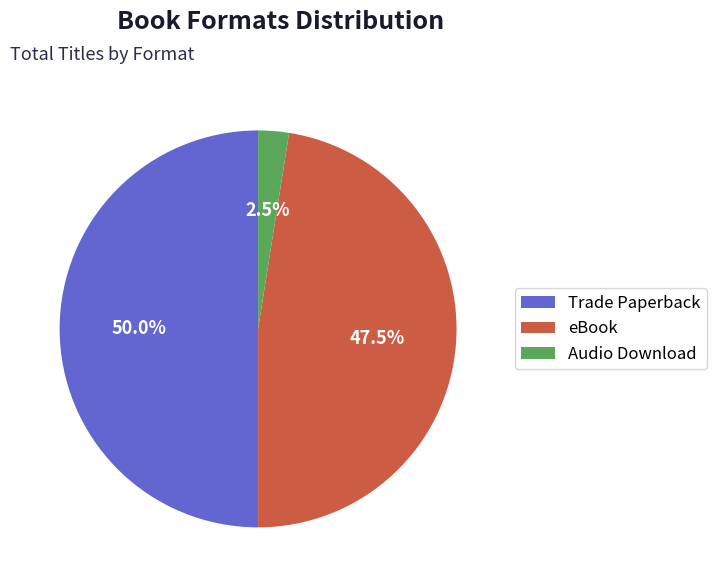

How many segments does this pie chart have?

3